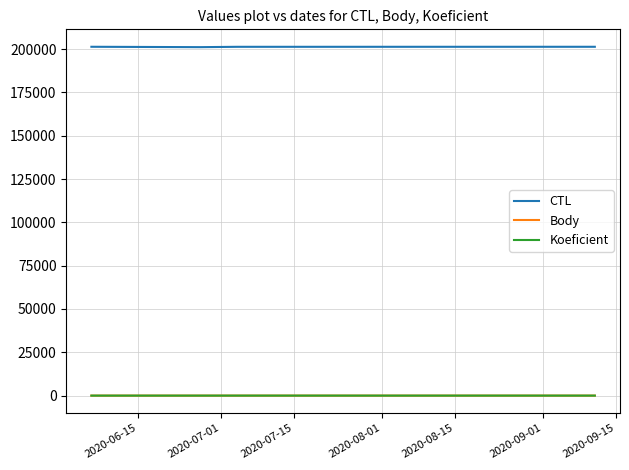

What is the maximum value shown in the chart?

201340.0